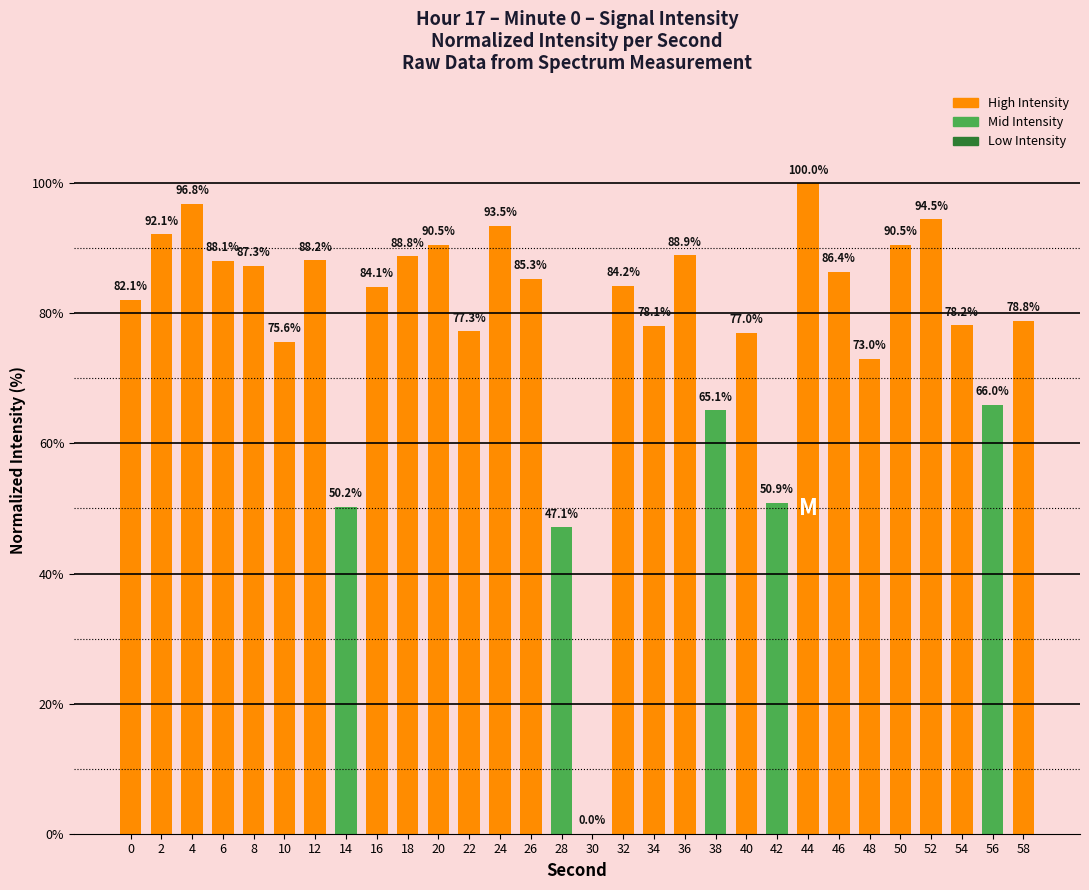

Which label corresponds to the largest value in the chart?

44